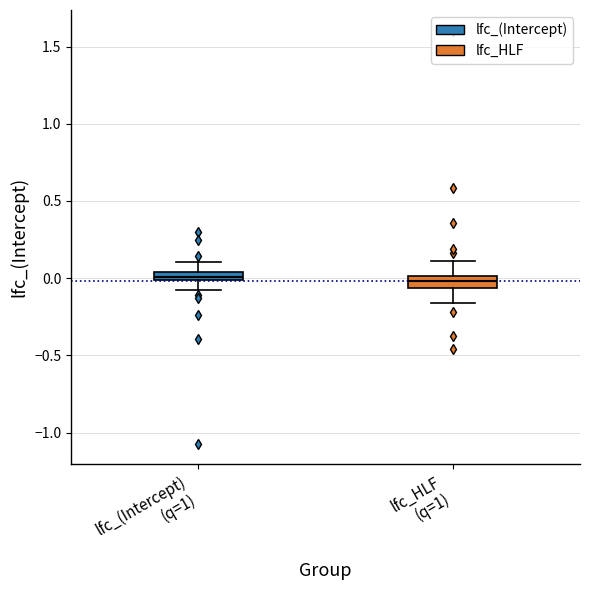

Where is the lower edge of the box for lfc_(Intercept) (q=1) on the y-axis? The values are not printed on the chart, so give them approximately, as read against the axis.

0.00